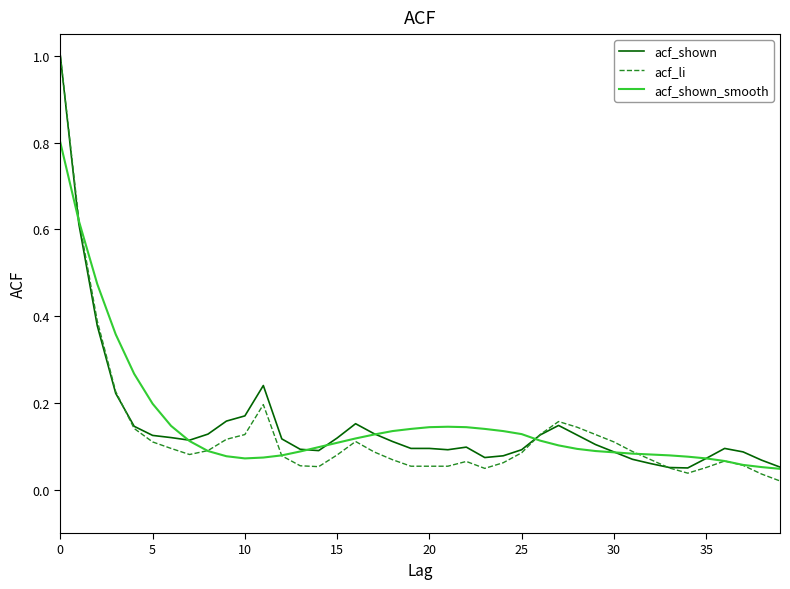

How many lines are shown in the chart?

3